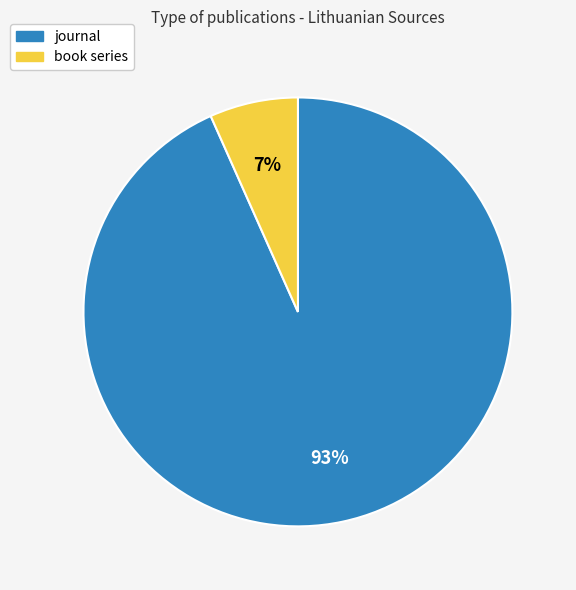

What is the smallest slice in the pie chart?

book series